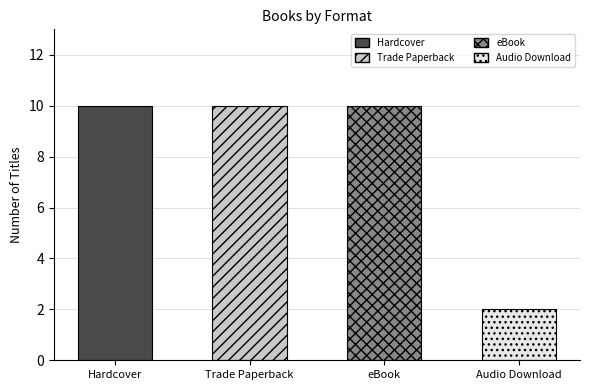

What is the greatest value displayed?

10